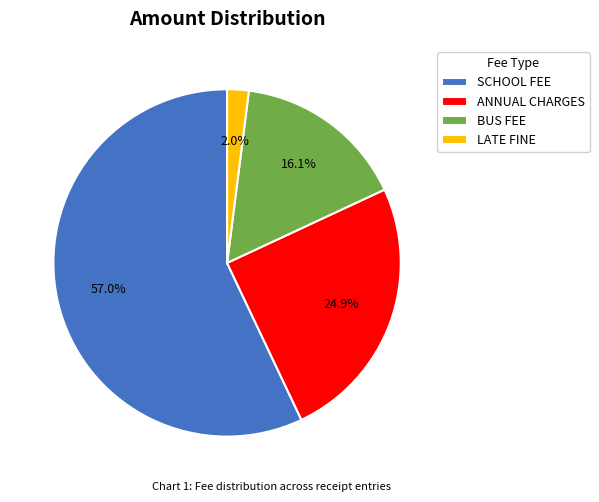

How many slices are in this pie chart?

4